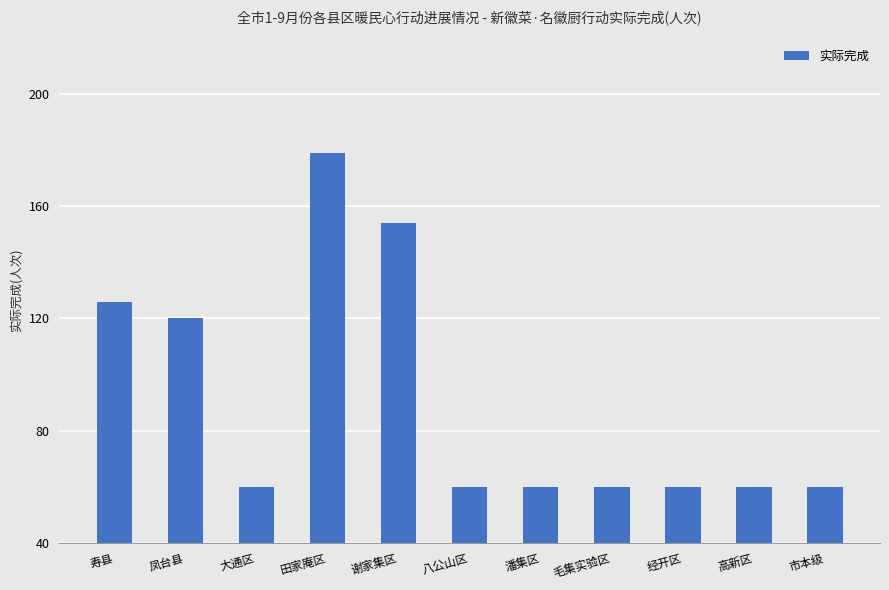

What is the difference between the maximum and minimum values?

119